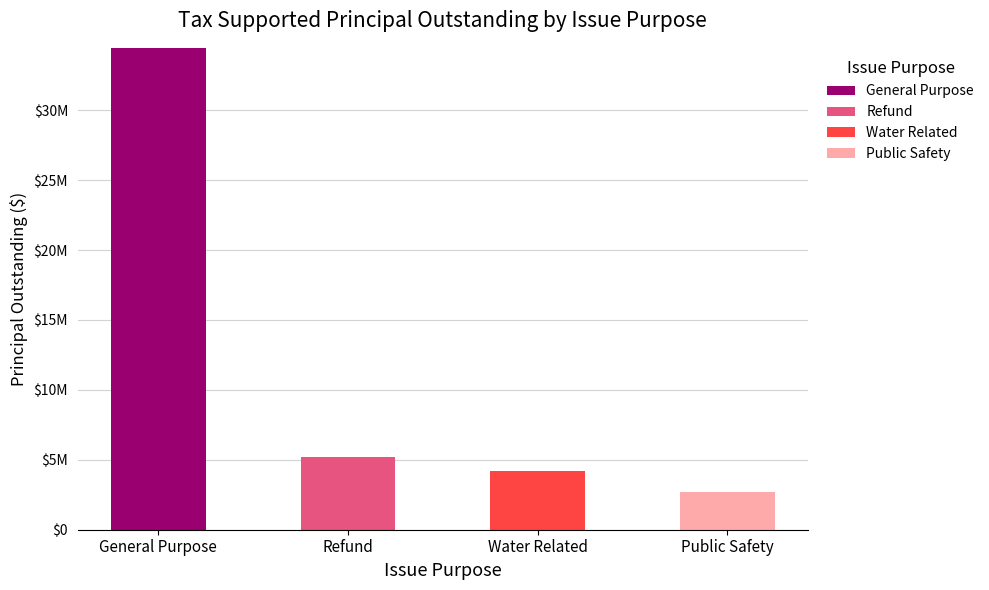

True or false: Refund has a value of 0 at Water Related.

True